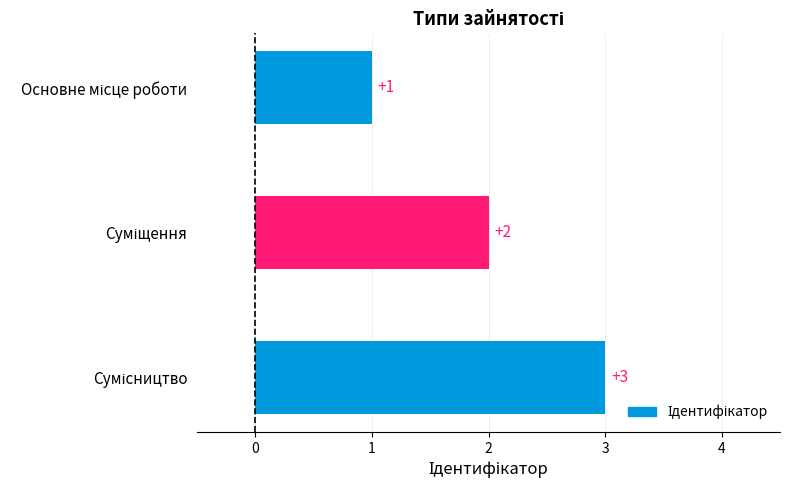

What is the sum of all values?

6